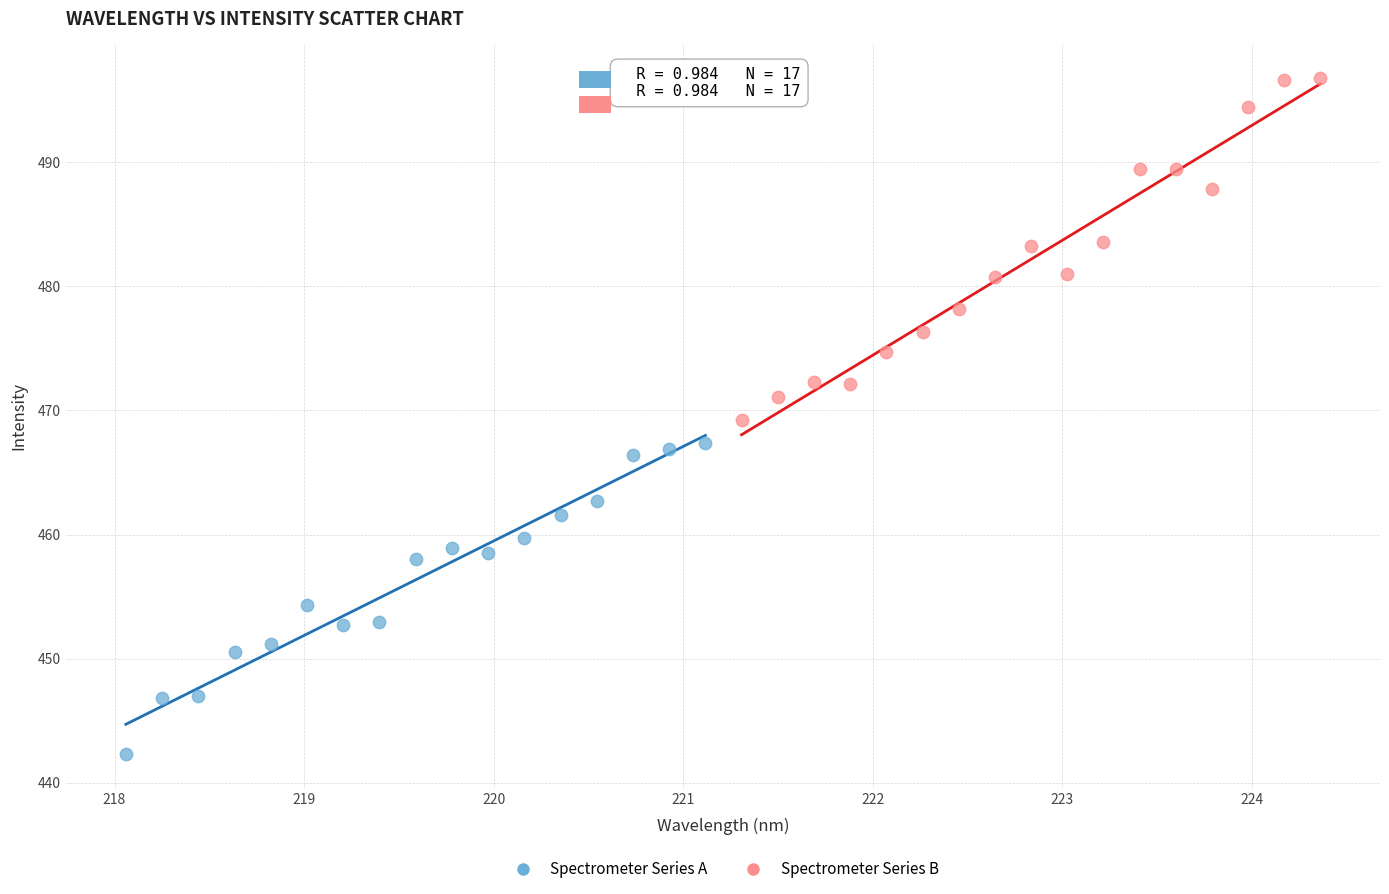

Which series contains the lowest Y value?

Spectrometer Series A